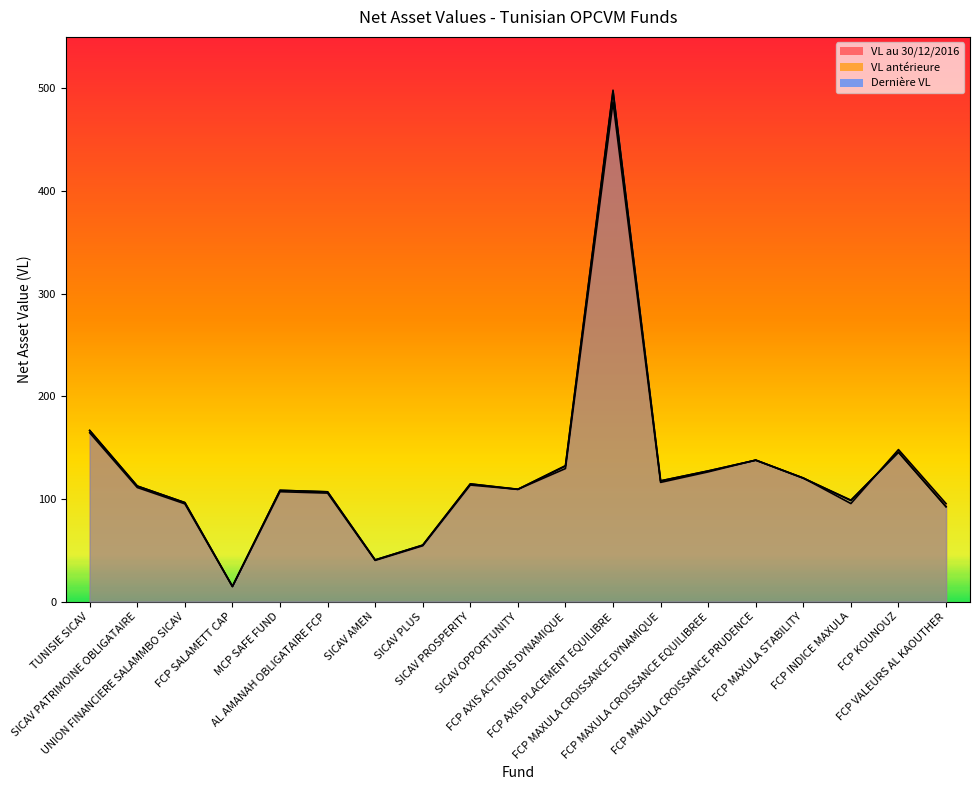

How many categories are shown in the chart?

19